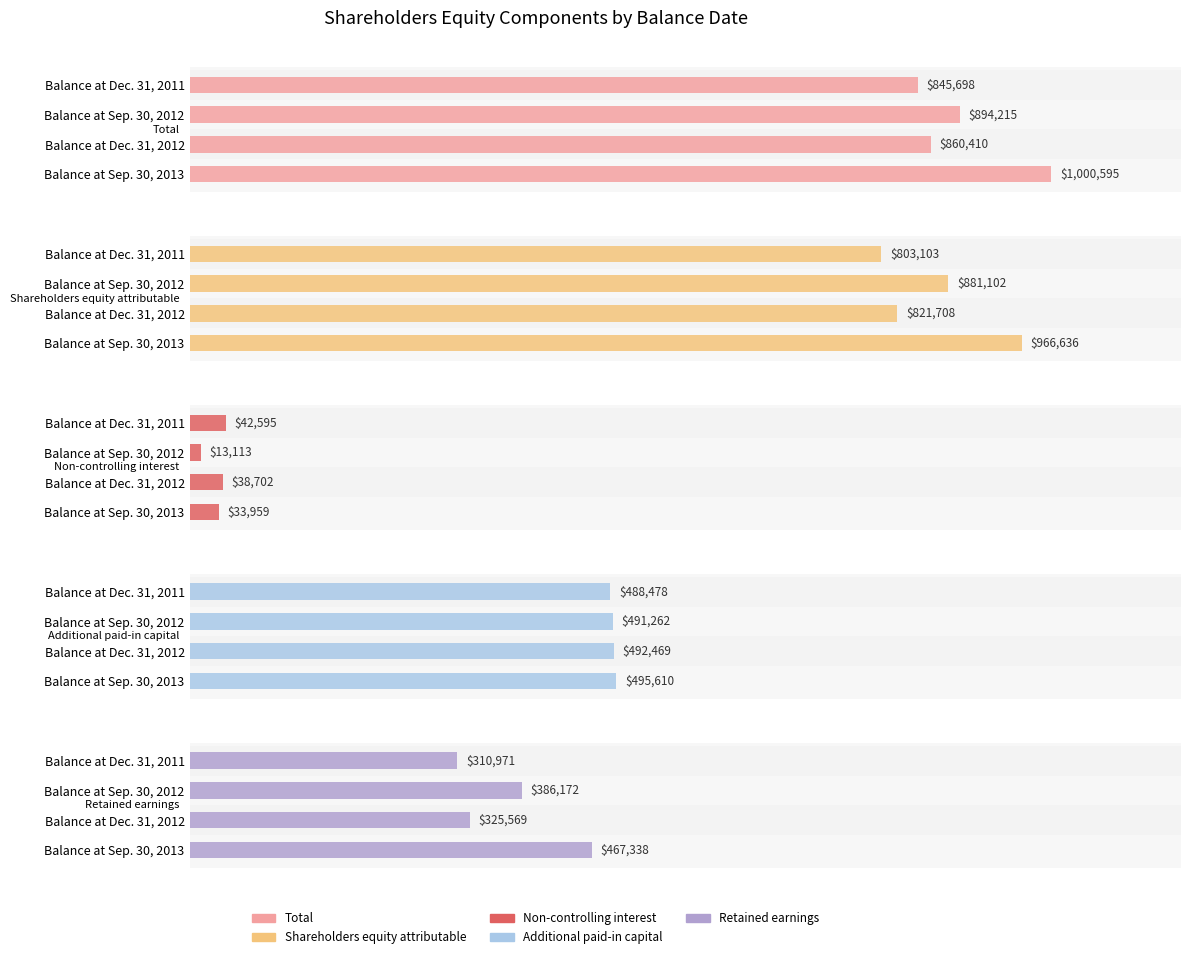

Read the Shareholders equity attributable value at Balance at Sep. 30, 2012, to the nearest 100.

881100